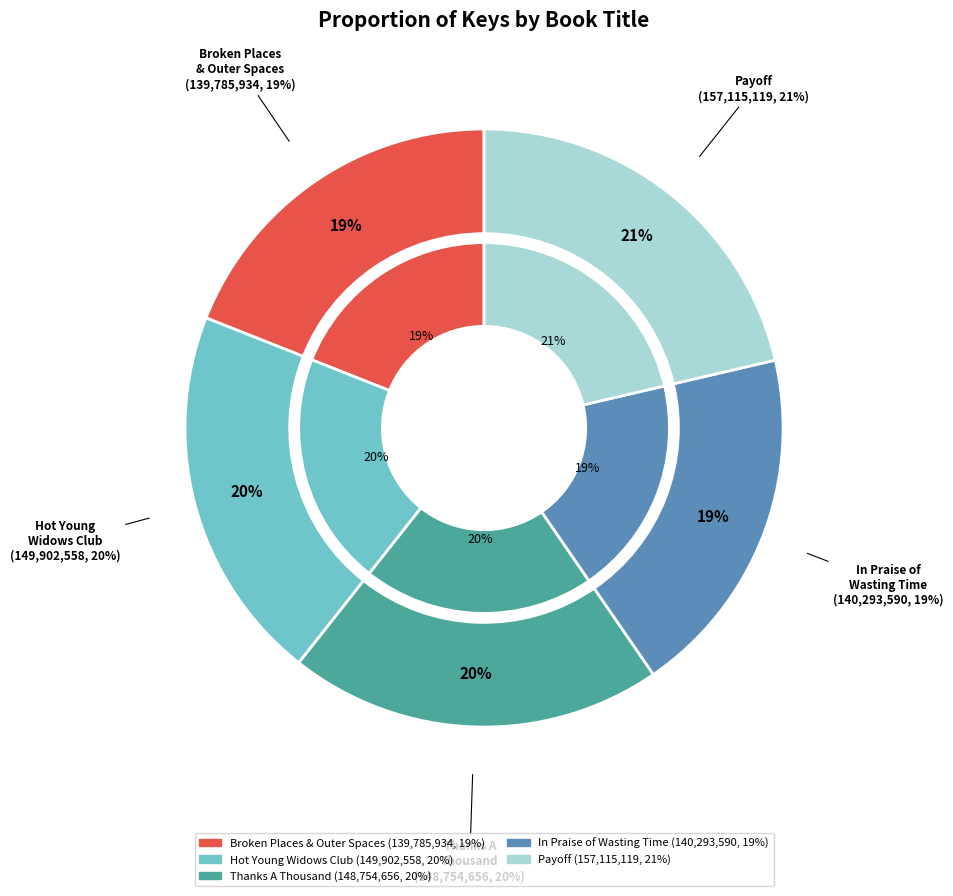

Rank the categories by value from lowest to highest.

Broken Places & Outer Spaces, In Praise of Wasting Time, Thanks A Thousand, Hot Young Widows Club, Payoff